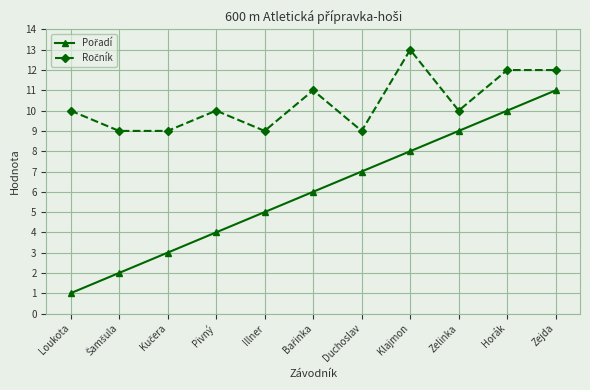

What is the label of the 9th point from the left?

Zelinka